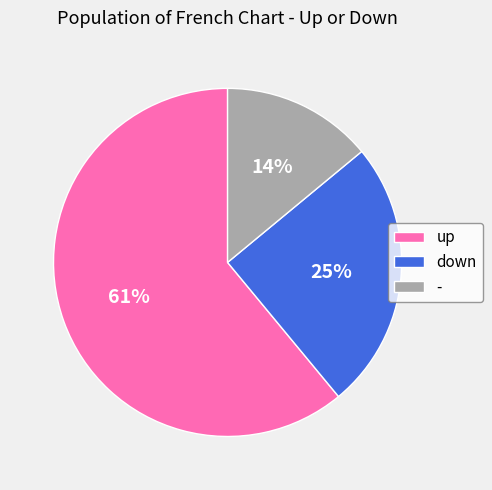

Which category has the biggest portion of the pie?

up